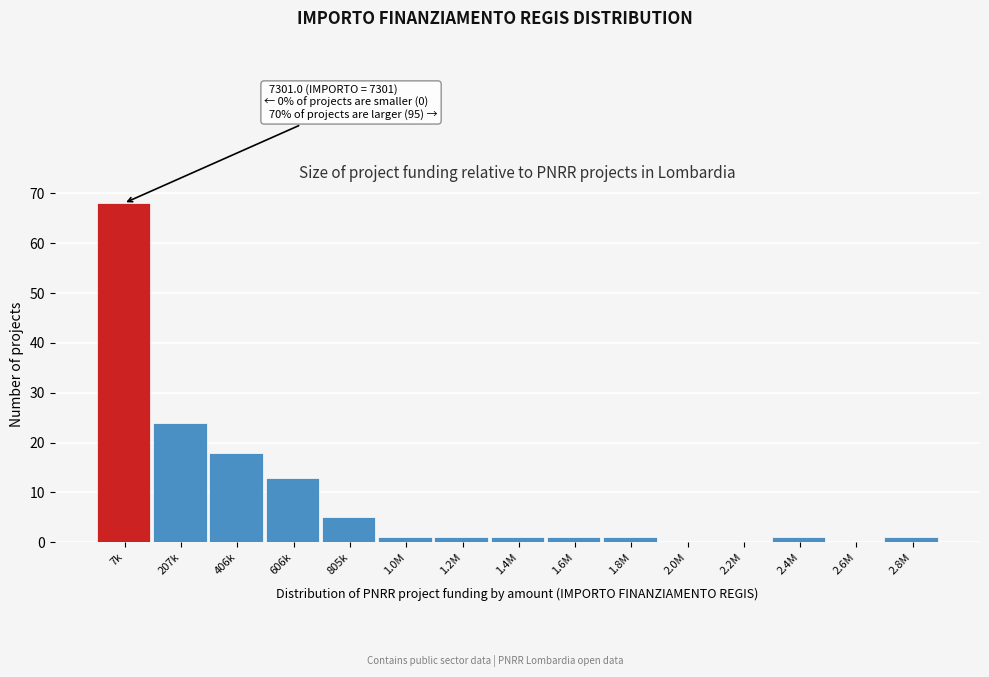

Reading left to right, extract all data points from this chart.

7k=68	207k=24	406k=18	606k=13	805k=5	1.0M=1	1.2M=1	1.4M=1	1.6M=1	1.8M=1	2.0M=0	2.2M=0	2.4M=1	2.6M=0	2.8M=1